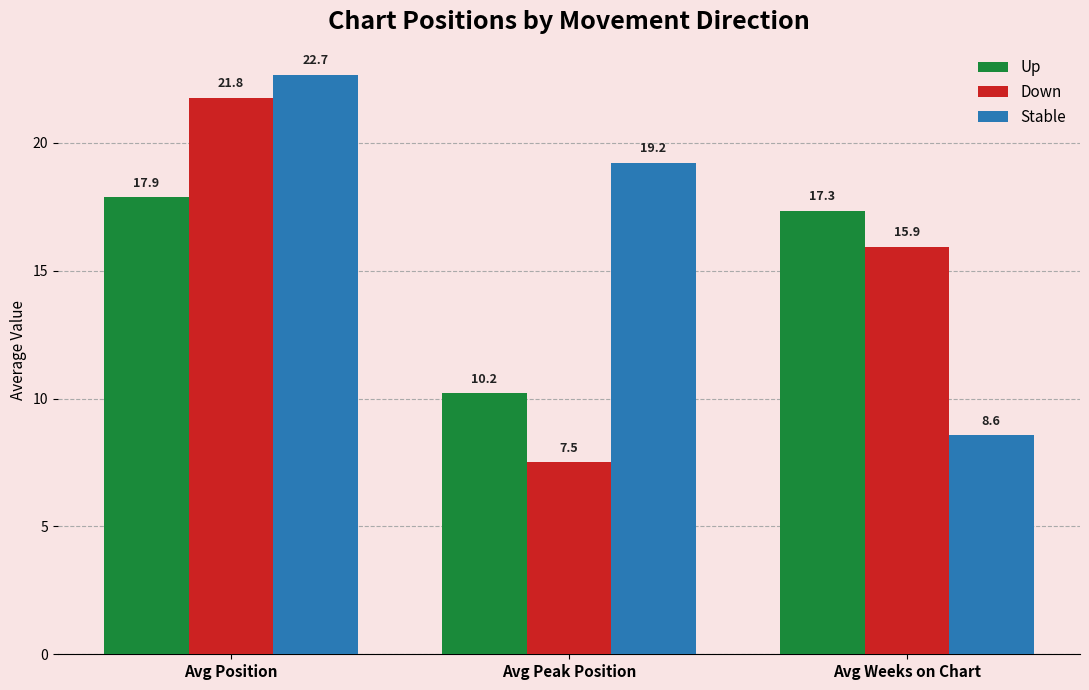

What is the label of the 1st bar from the right?

Avg Weeks on Chart